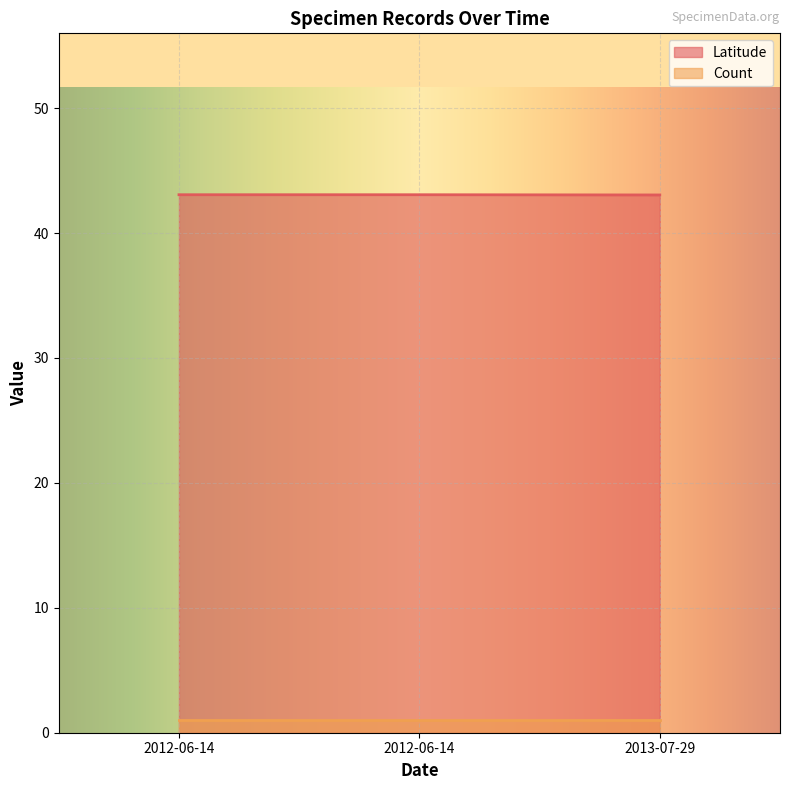

What is the label of the 3rd point from the left?

2013-07-29